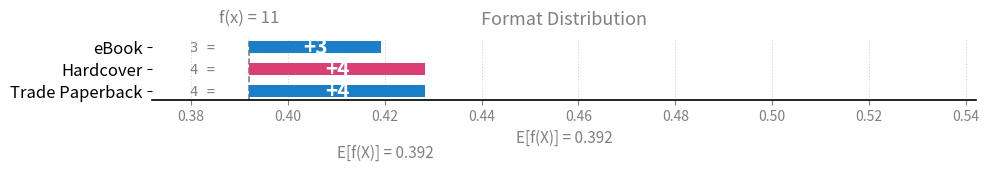

The chart shows a value of 0.0 at Trade Paperback. True or false?

False